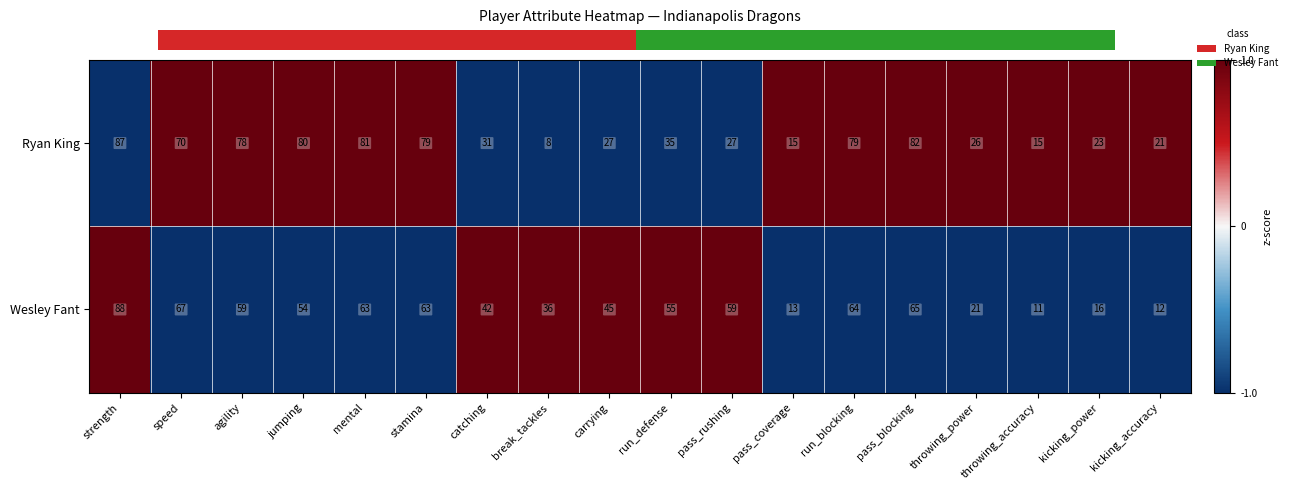

How many negative values does the Ryan King series have?

6